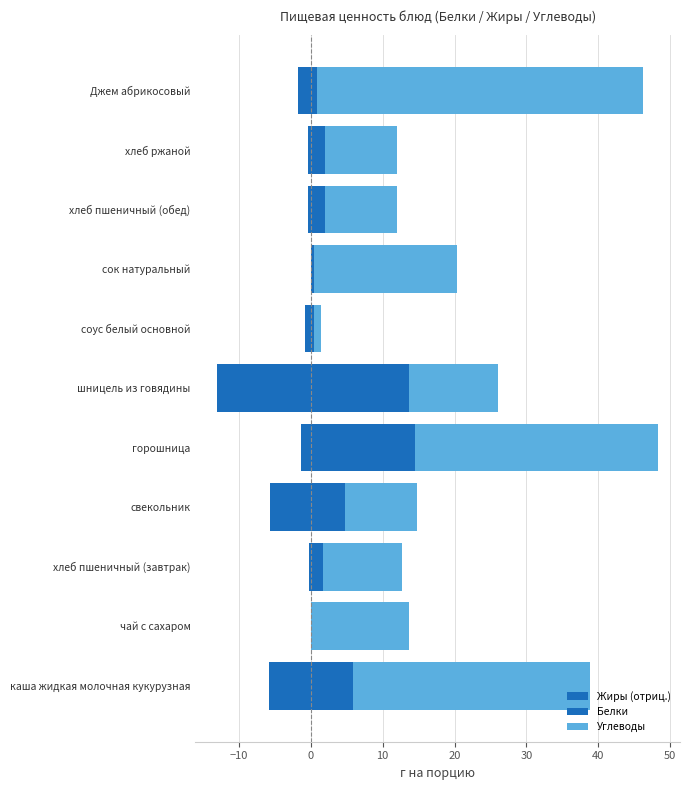

Which series has the widest spread of values?

Углеводы